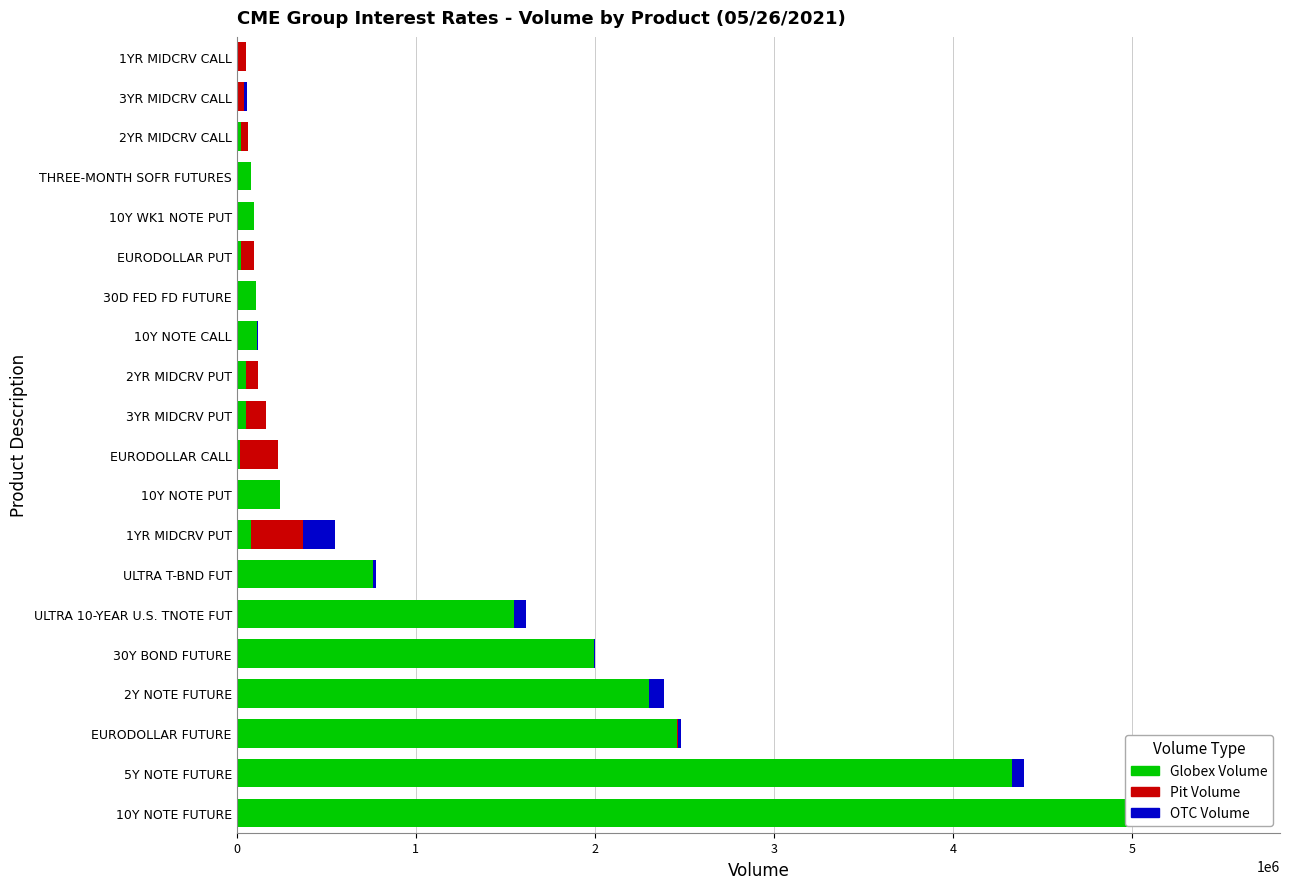

What is the greatest value displayed?

5167000